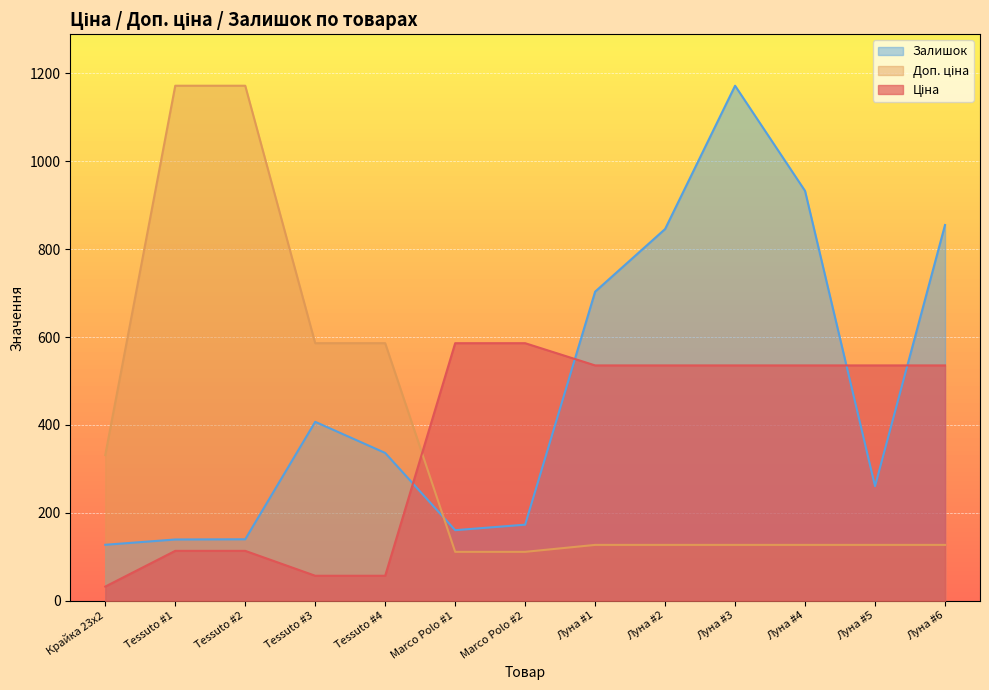

What is the sum of all Ціна values?

4756.5